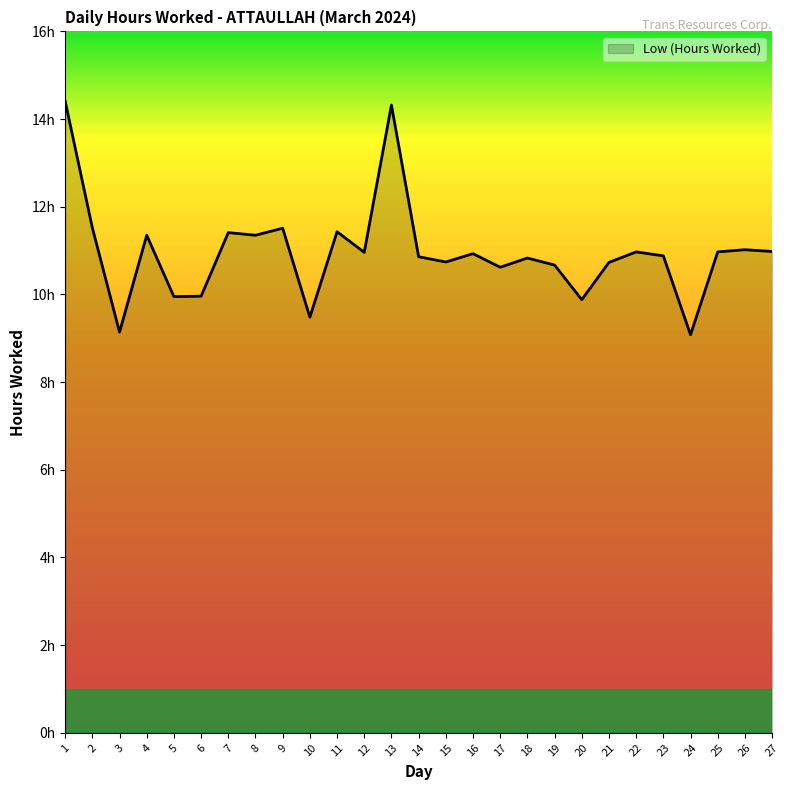

Does the chart have visible grid lines?

No